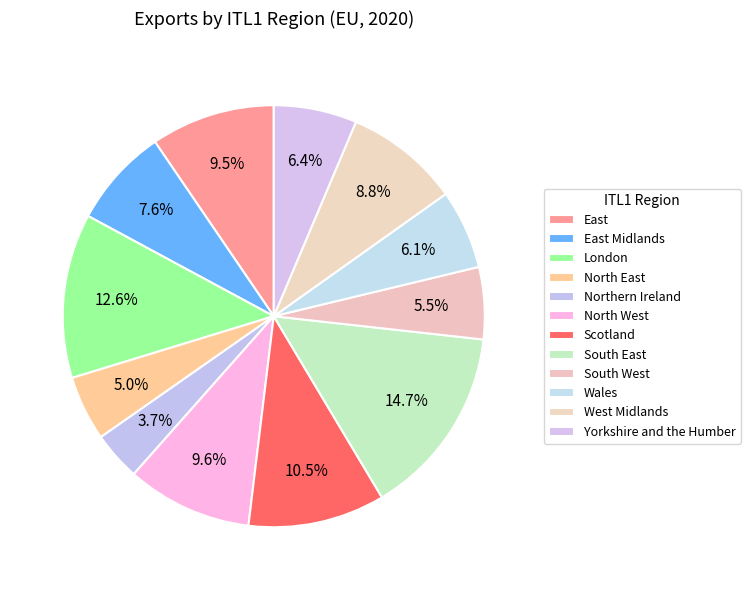

What is the smallest slice in the pie chart?

Northern Ireland